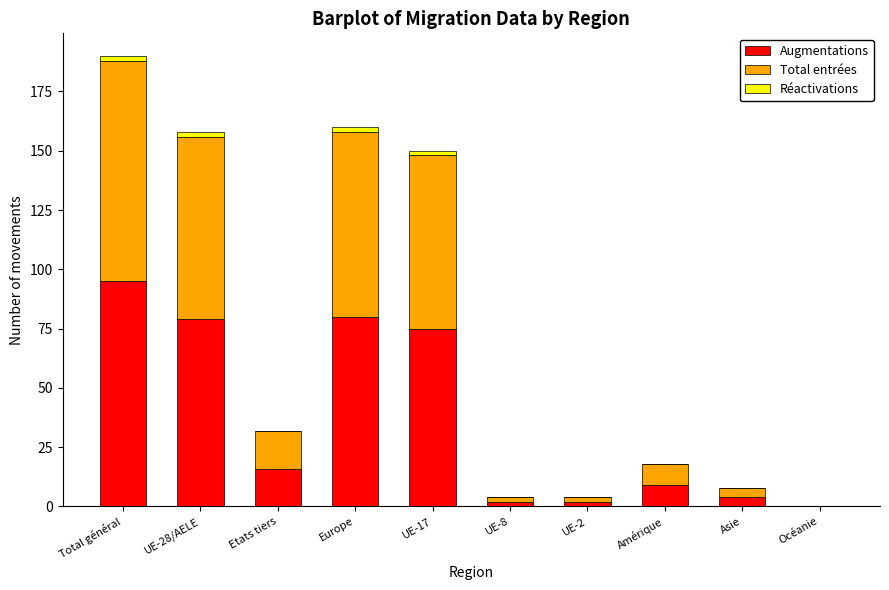

What is the highest value of the Augmentations series?

95